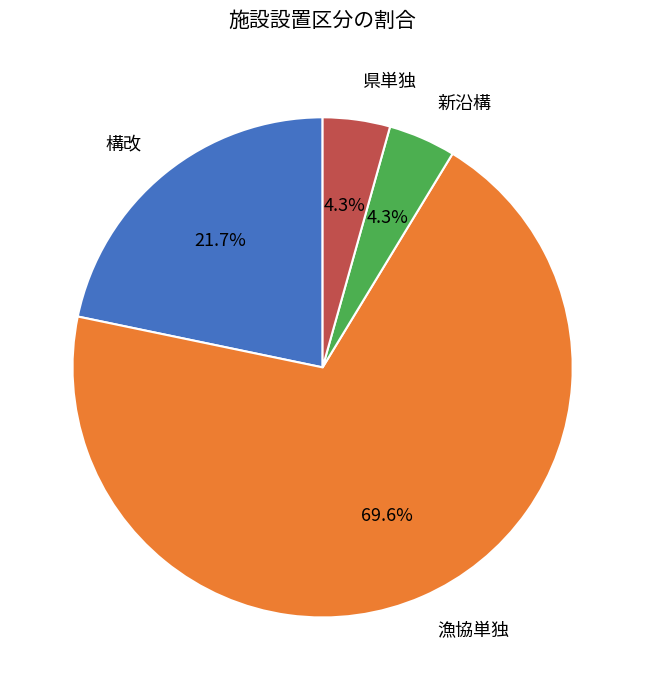

What portion of the pie excludes 県単独?

95.7%